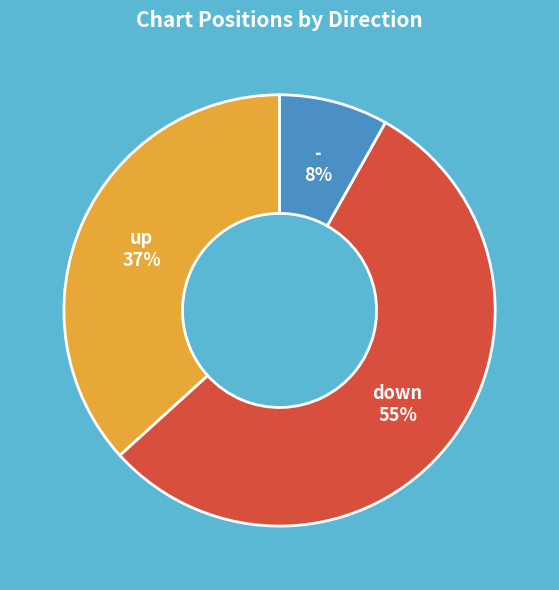

How many segments does this pie chart have?

3